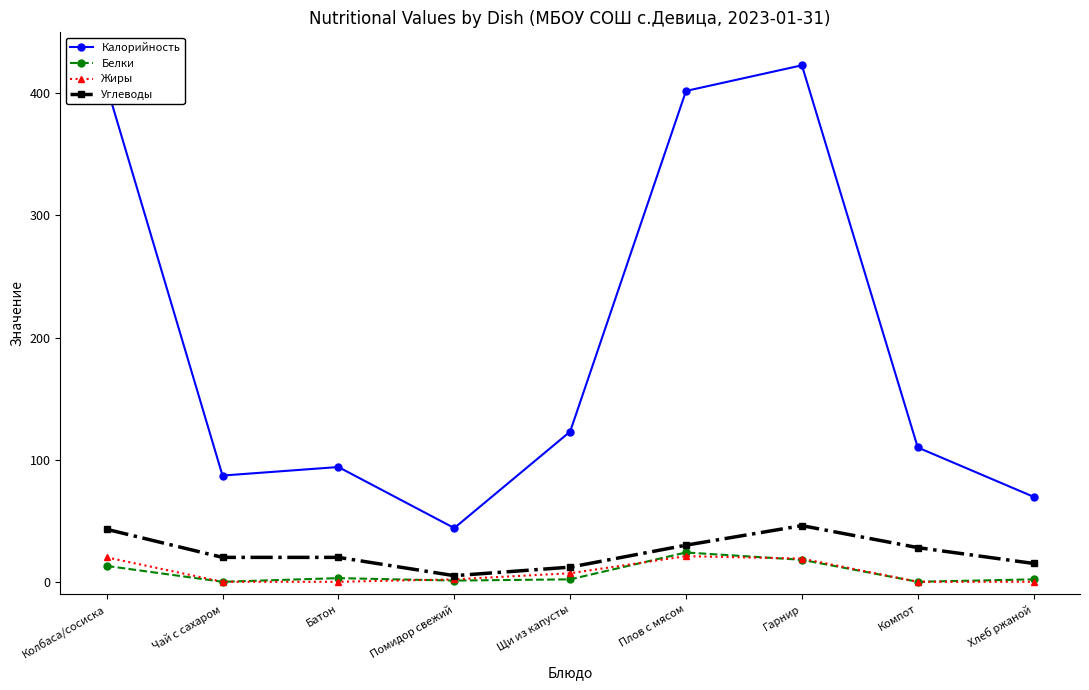

What is the difference between the highest and lowest values at Помидор свежий?

43.0